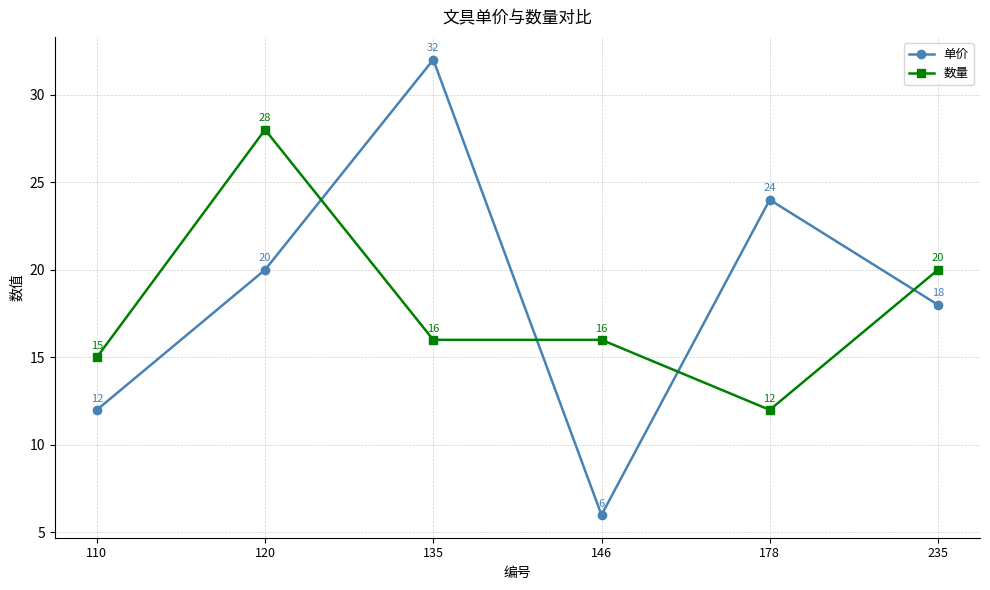

Which label corresponds to the largest value in the chart?

135